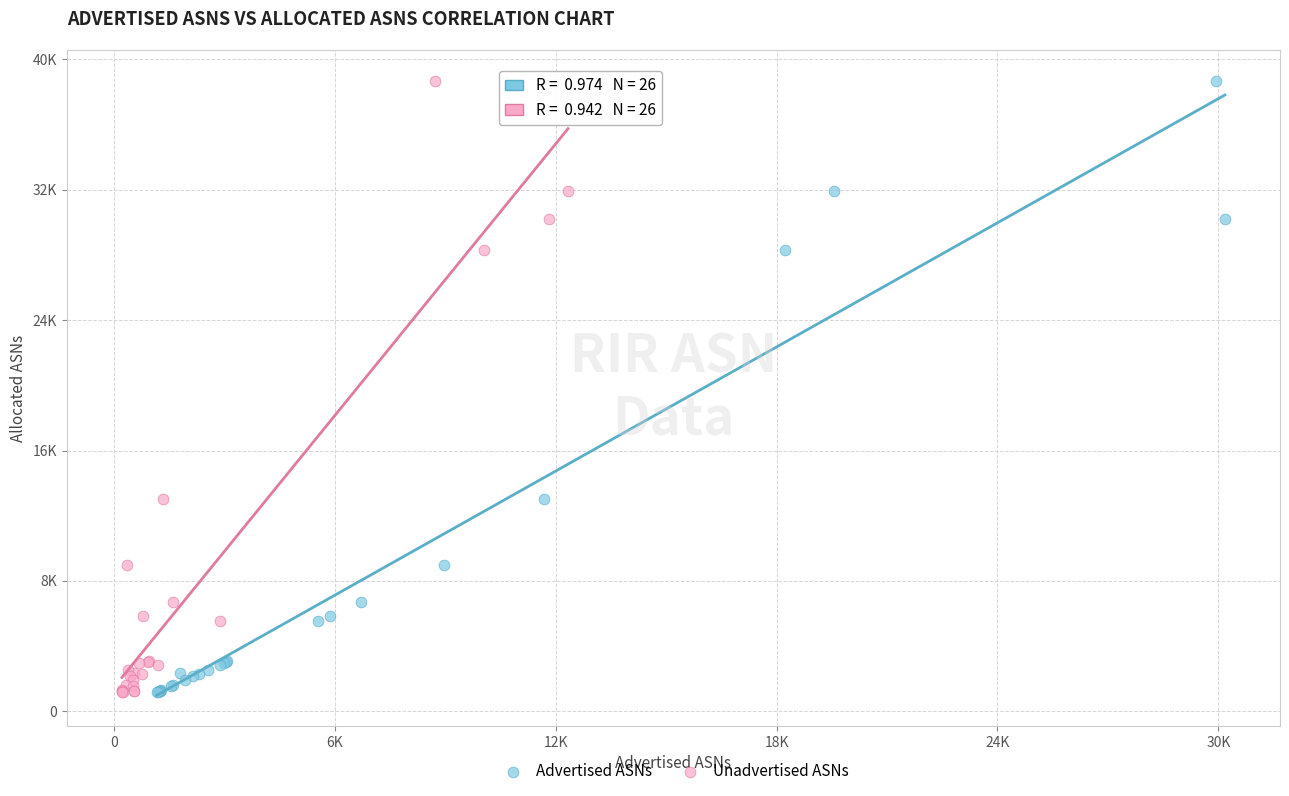

What are all the series names shown in the legend?

Advertised ASNs, Unadvertised ASNs